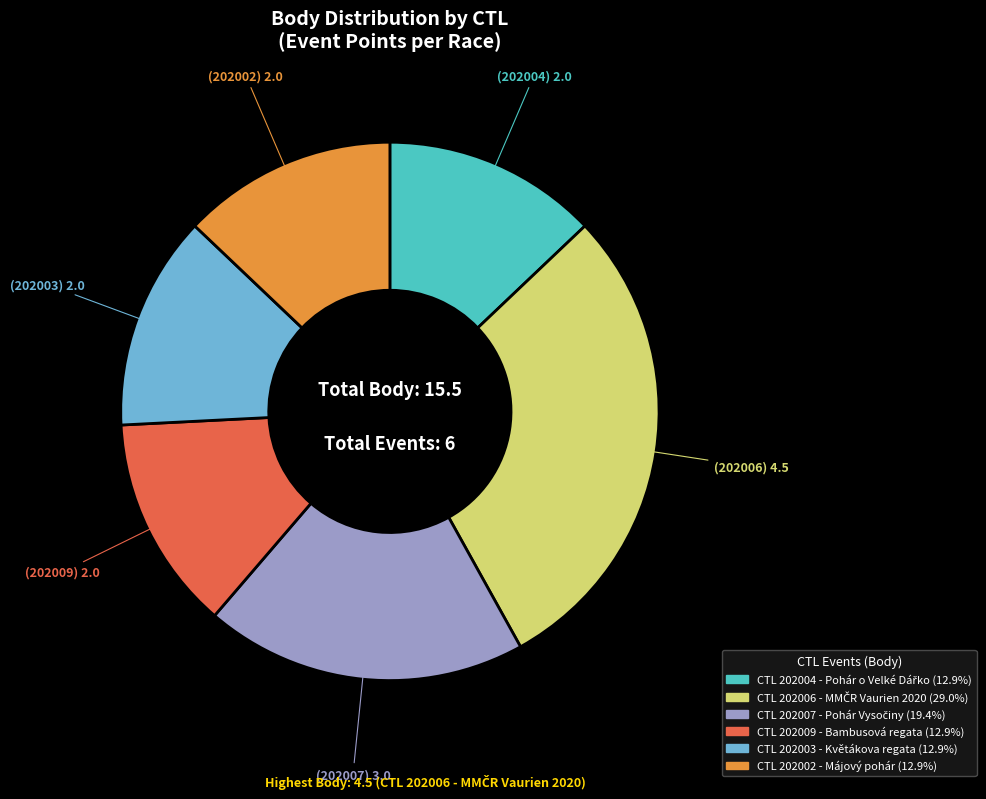

Is there any slice that represents more than half of the pie?

No